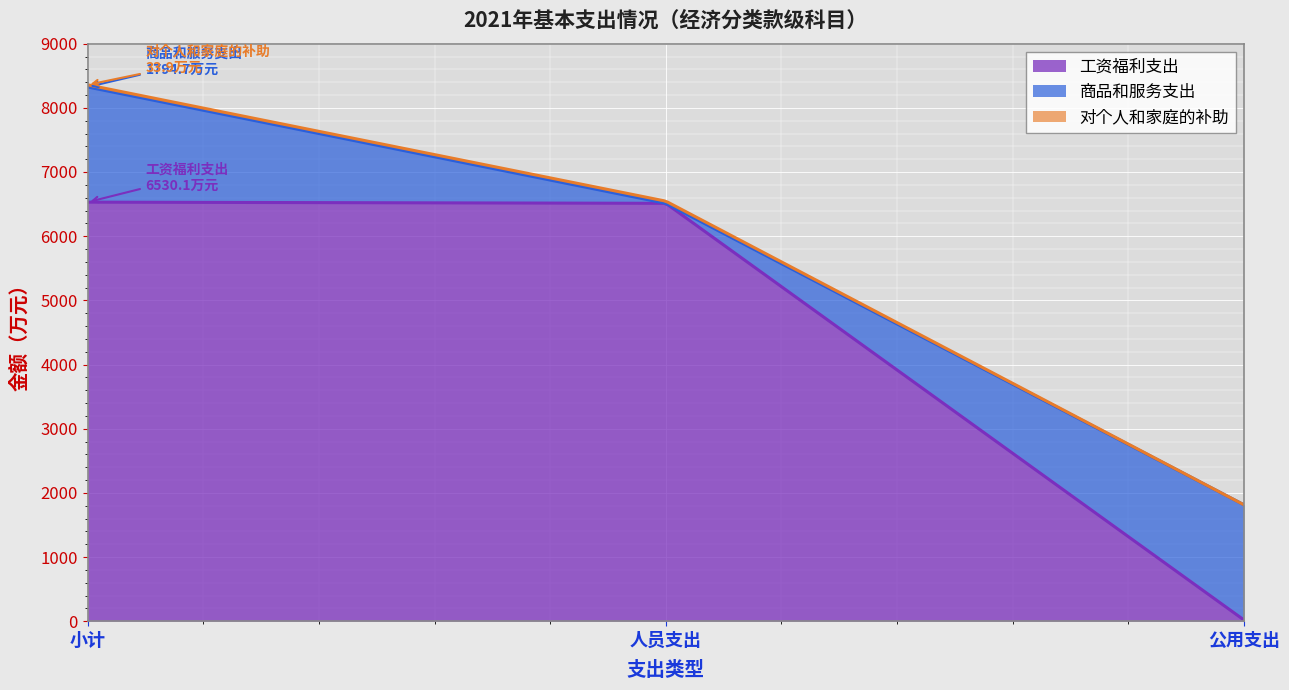

Reading right to left, what are all the values shown in this chart?

工资福利支出: 公用支出=18.2	人员支出=6511.9	小计=6530.1
商品和服务支出: 公用支出=1794.7	人员支出=0.0	小计=1794.7
对个人和家庭的补助: 公用支出=0.0	人员支出=33.9	小计=33.9